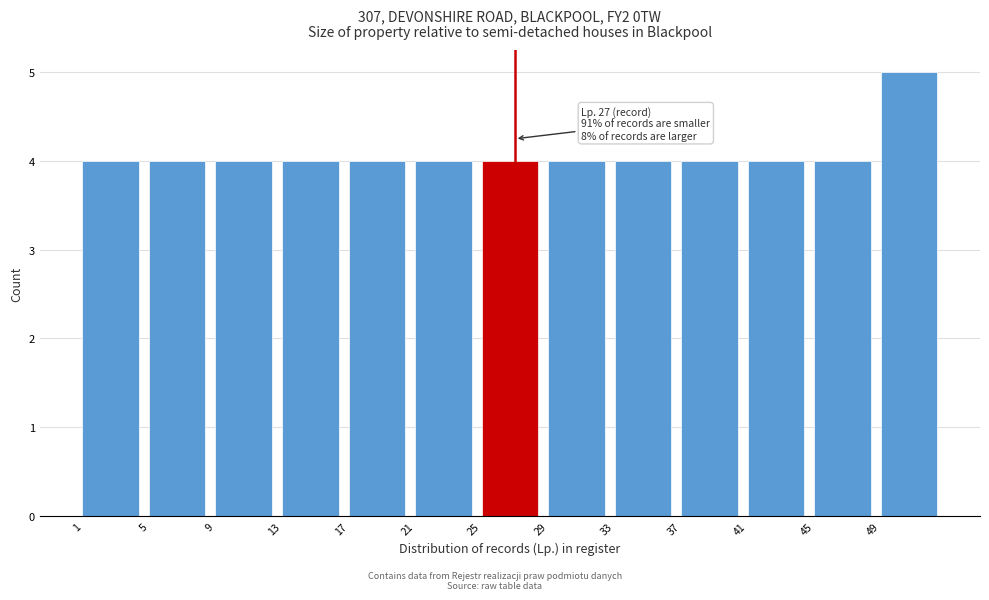

Which range on the x-axis has the tallest bar?

49 to 53